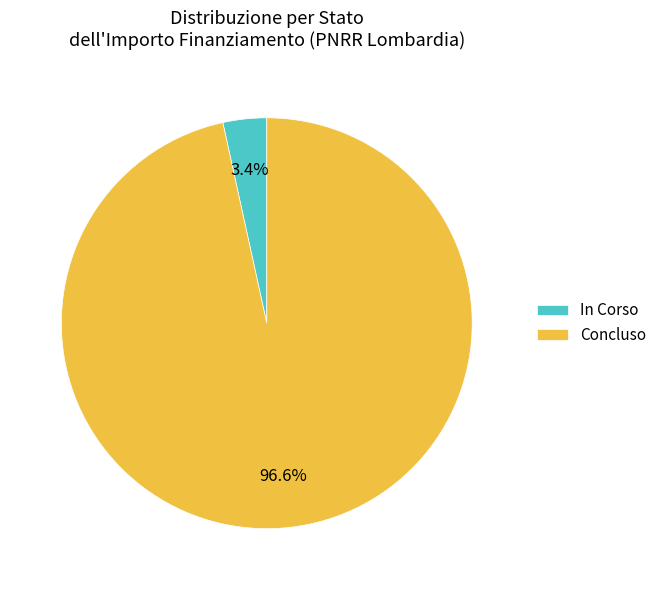

Which category accounts for the majority?

Concluso